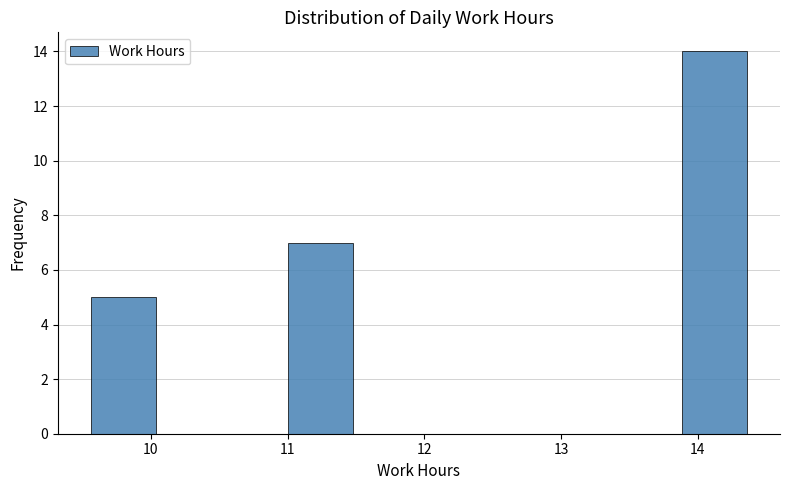

Over which range of the x-axis is the bar tallest?

13.88 to 14.36